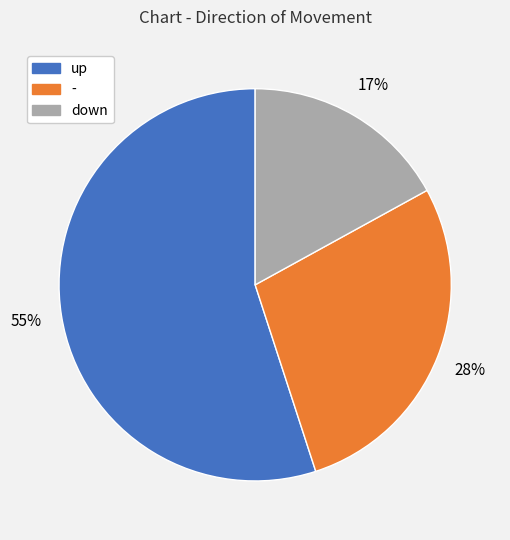

What is the majority slice?

up